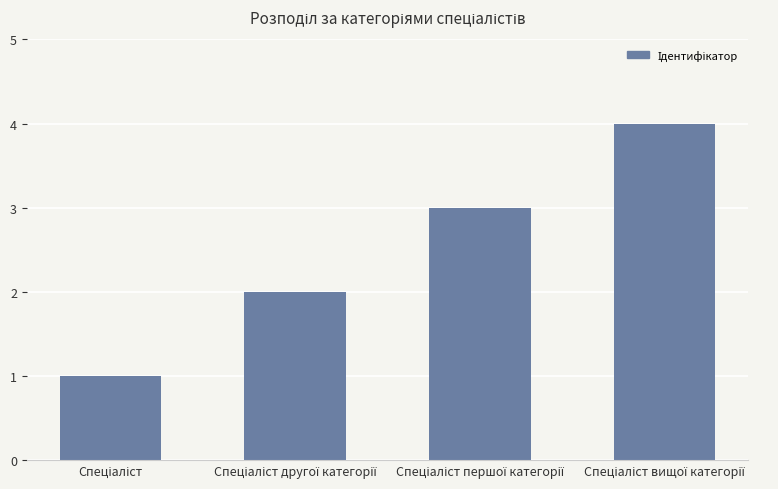

What is the difference between the maximum and minimum values?

3